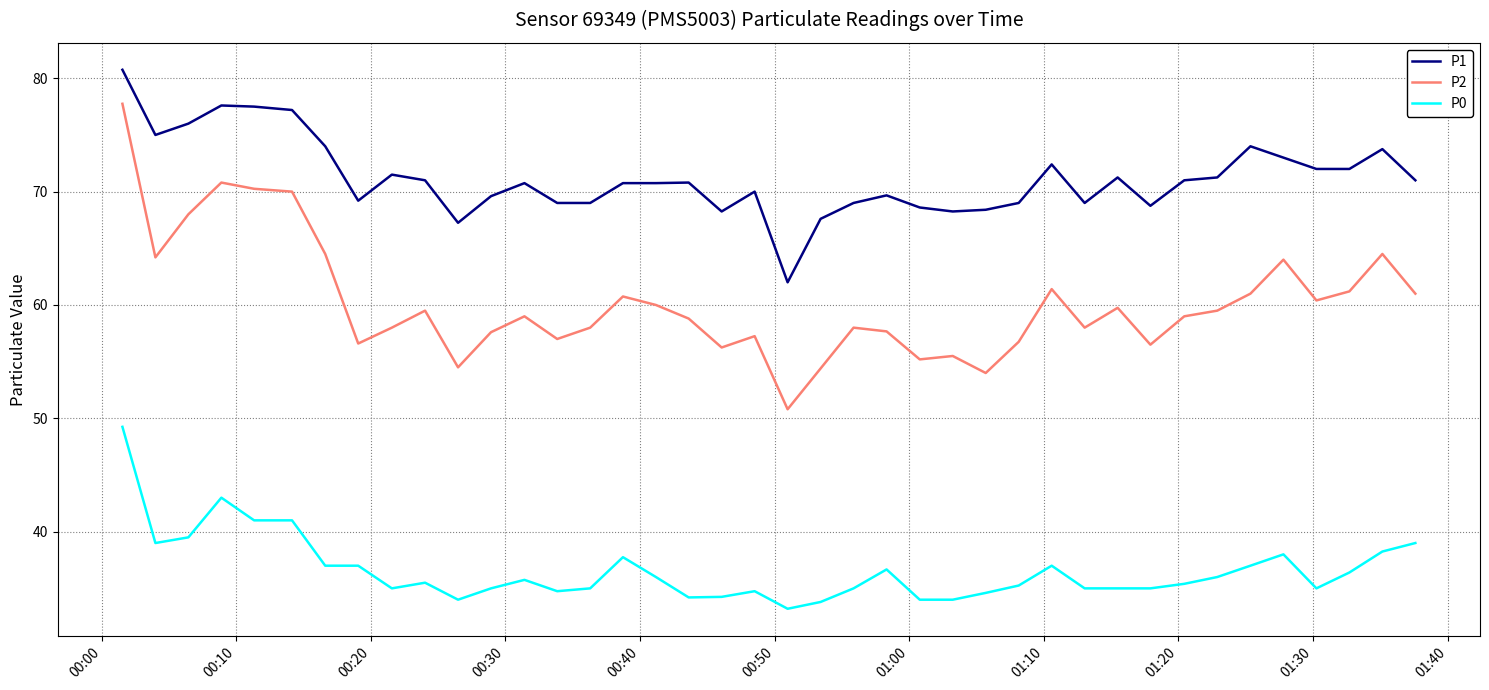

Which series has the largest total across all categories?

P1